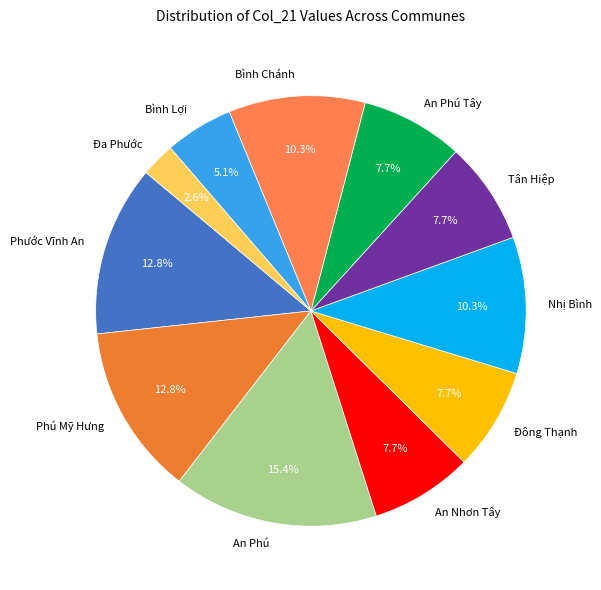

Which category has the smallest portion of the pie?

Đa Phước